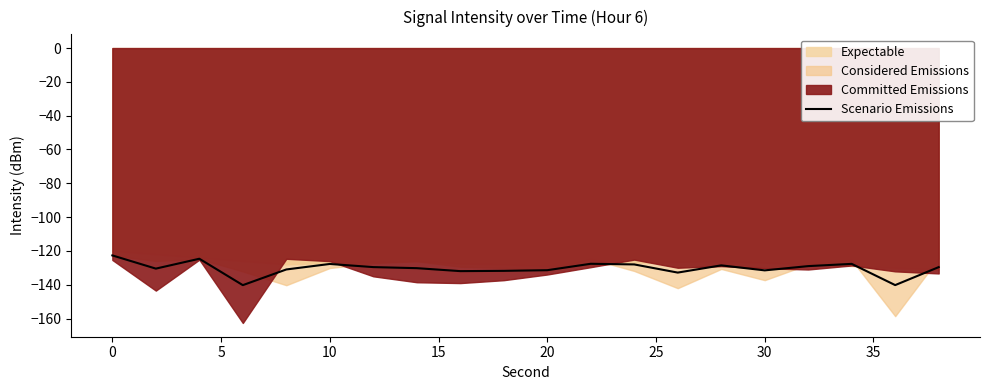

What is the difference between the maximum and second lowest values?

17.6